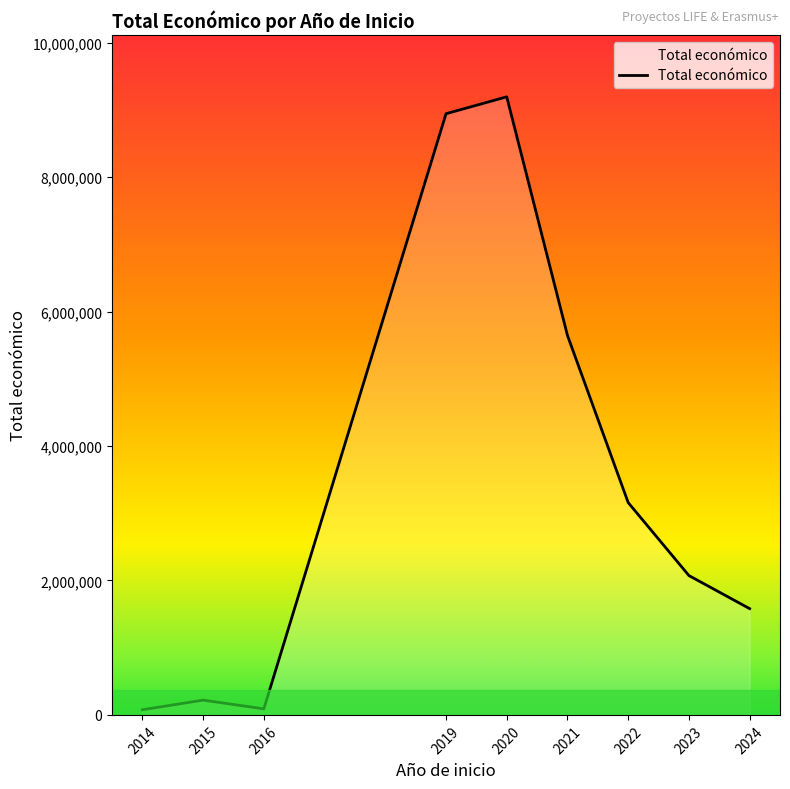

What is the greatest value displayed?

9196712